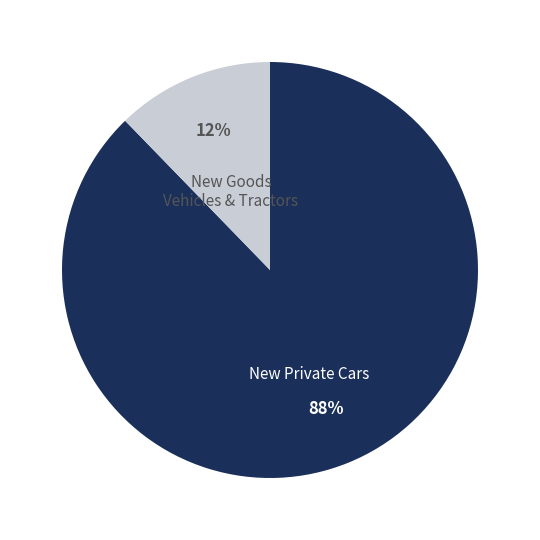

To the nearest percent, what is the average slice percentage?

50%